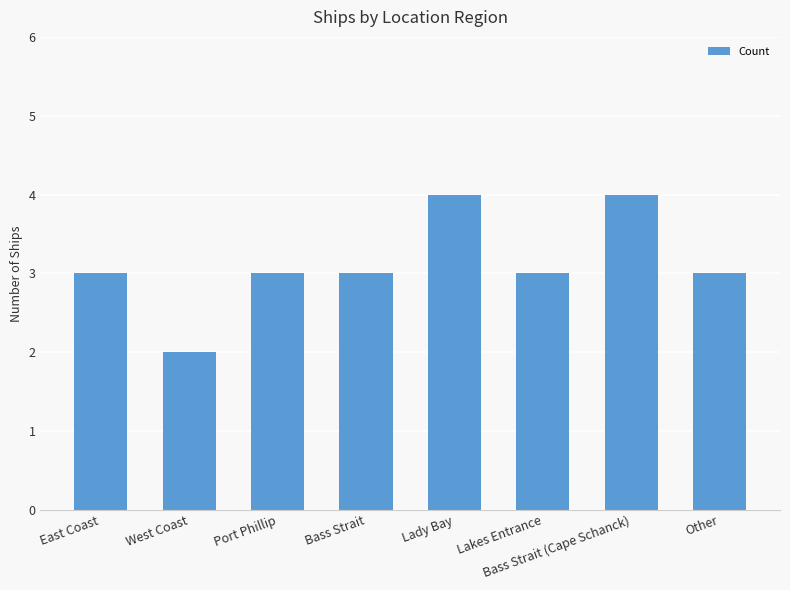

What is the value of the 3rd bar from the left?

3